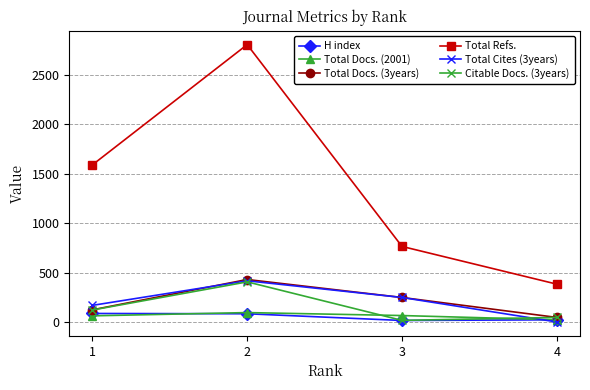

What is the sum of all Total Cites (3years) values?

833